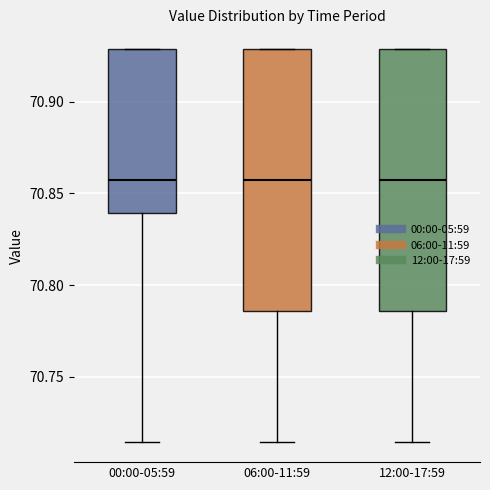

Reading left to right, transcribe this box plot: for each box, give where its median line is, the range the box spans, and where its two whiskers end, as read against the y-axis. The values are not printed on the chart, so give them approximately, as read against the axis.

00:00-05:59: median 70.855, box 70.840 to 70.930, whiskers 70.715 to 70.930
06:00-11:59: median 70.855, box 70.785 to 70.930, whiskers 70.715 to 70.930
12:00-17:59: median 70.855, box 70.785 to 70.930, whiskers 70.715 to 70.930